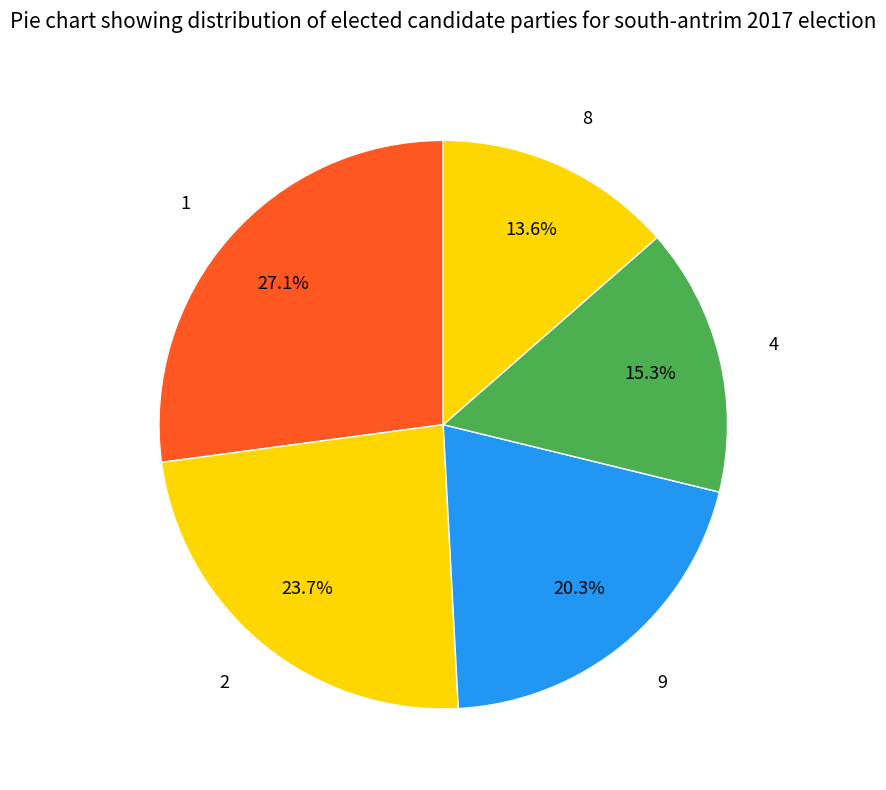

Count the number of slices in the pie.

5